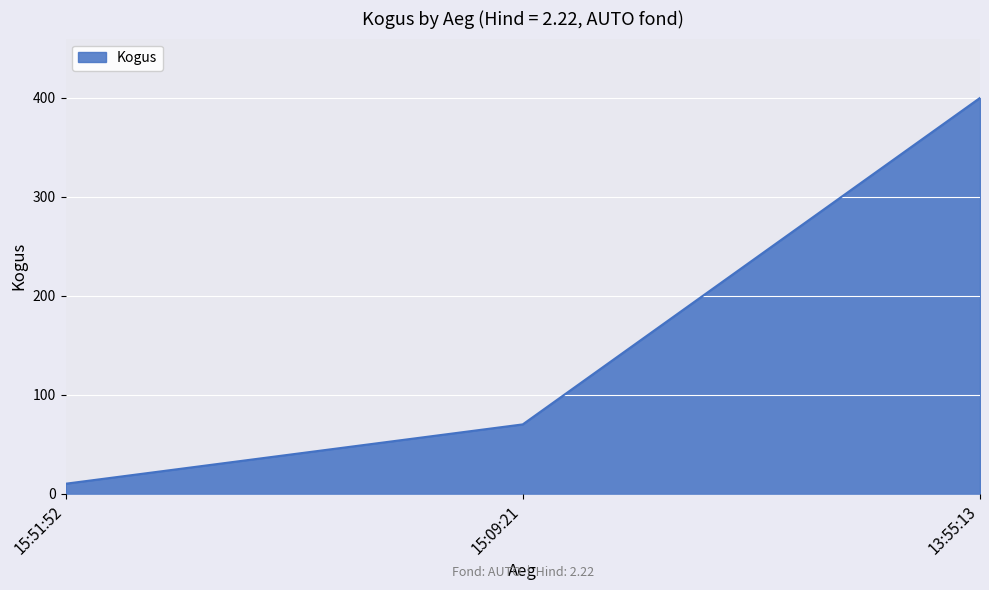

Reading right to left, extract all data points from this chart.

13:55:13=400	15:09:21=70	15:51:52=10